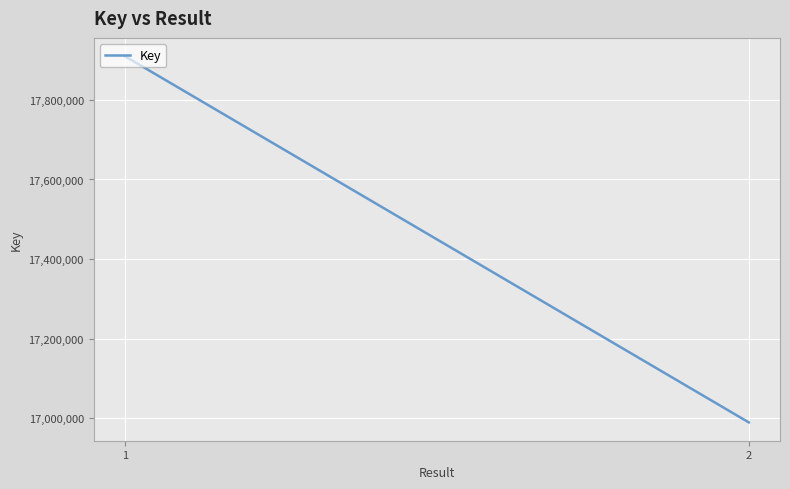

What is the change in value from 1 to 2?

-920148